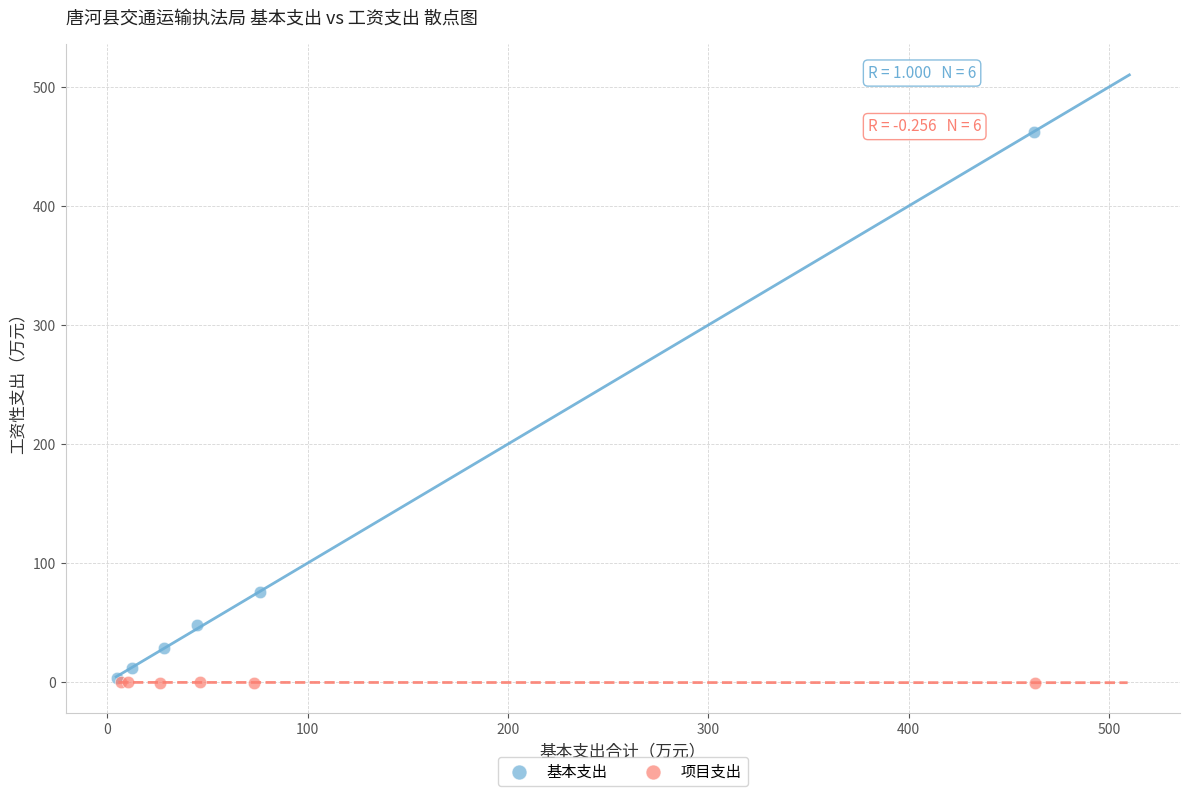

Which series has the widest spread of Y values?

基本支出